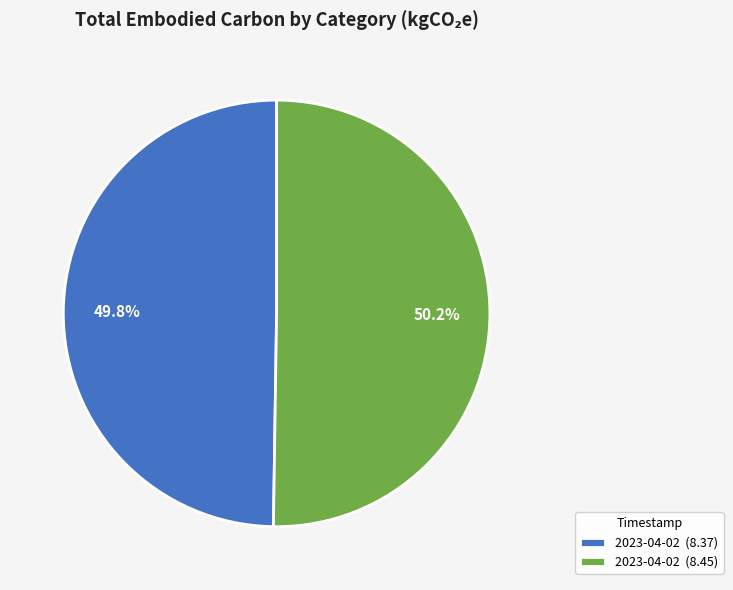

What percentage do 2023-04-02 (8.37) and 2023-04-02 (8.45) together represent?

100.0%